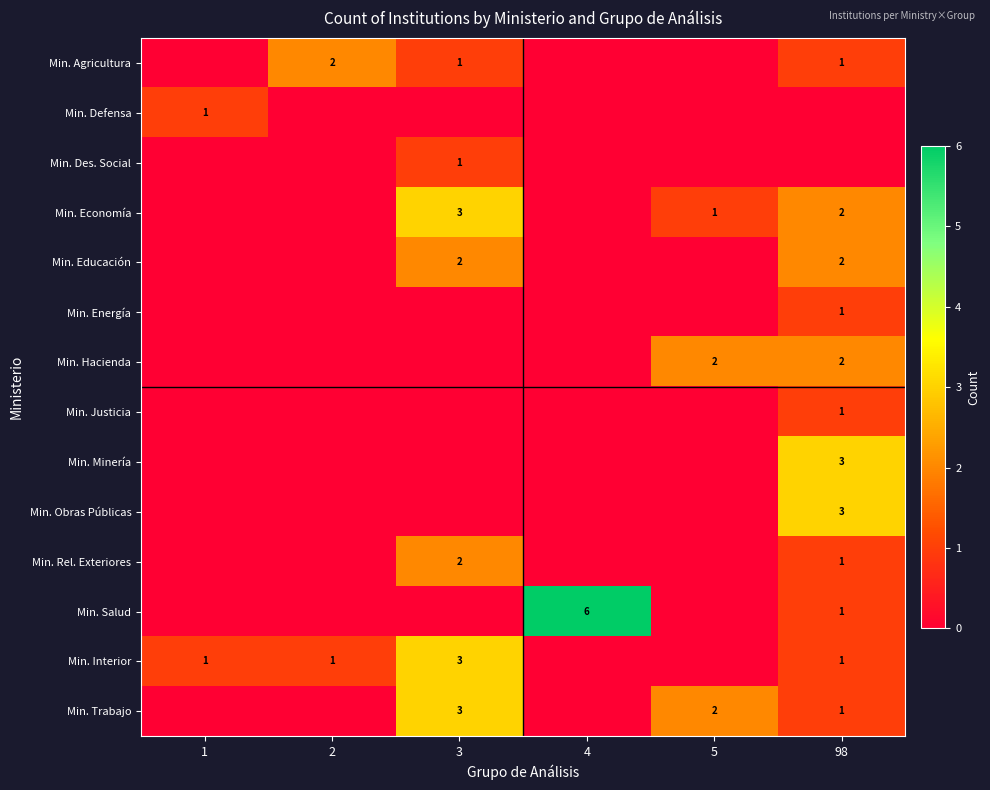

Is it true that Min. Interior equals 1 at 1?

True